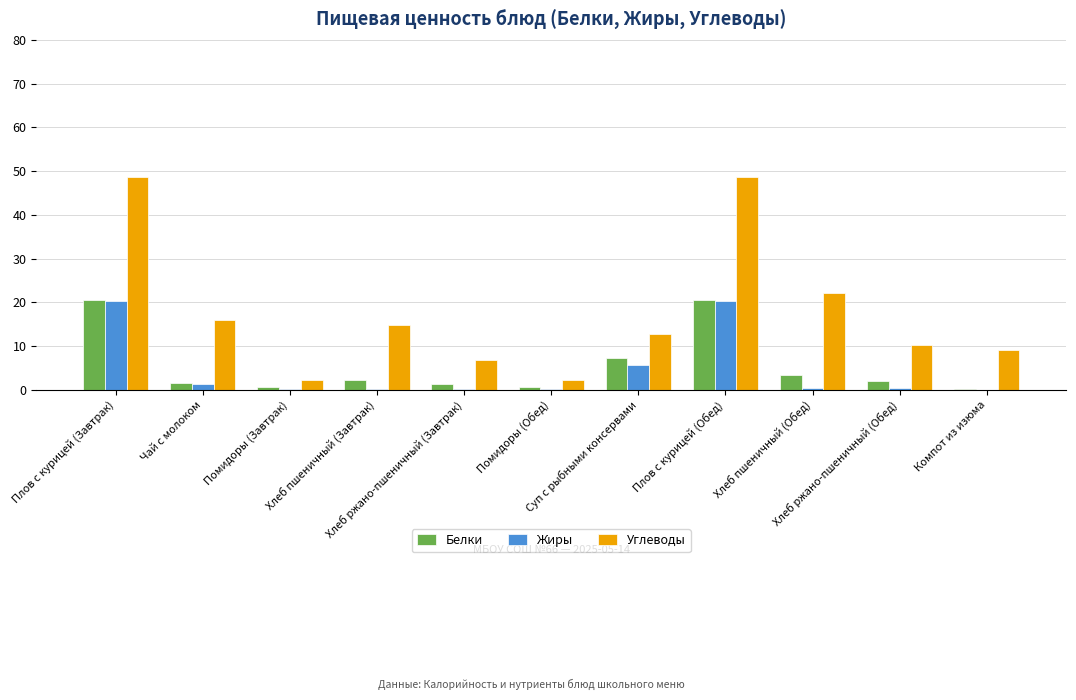

What is the sum of the Жиры values at Компот из изюма and Помидоры (Обед)?

0.1